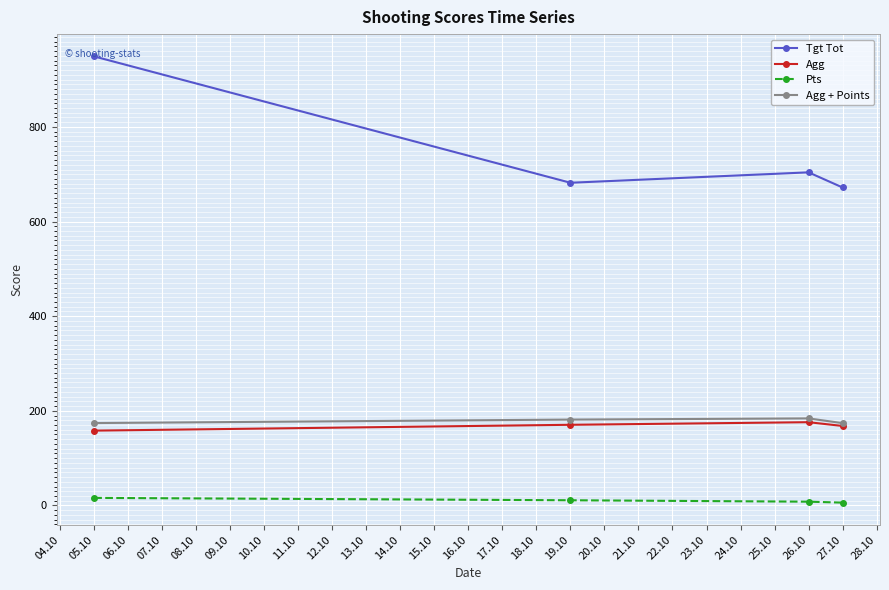

What is the value of the Agg point at the 4th from the left?

168.0